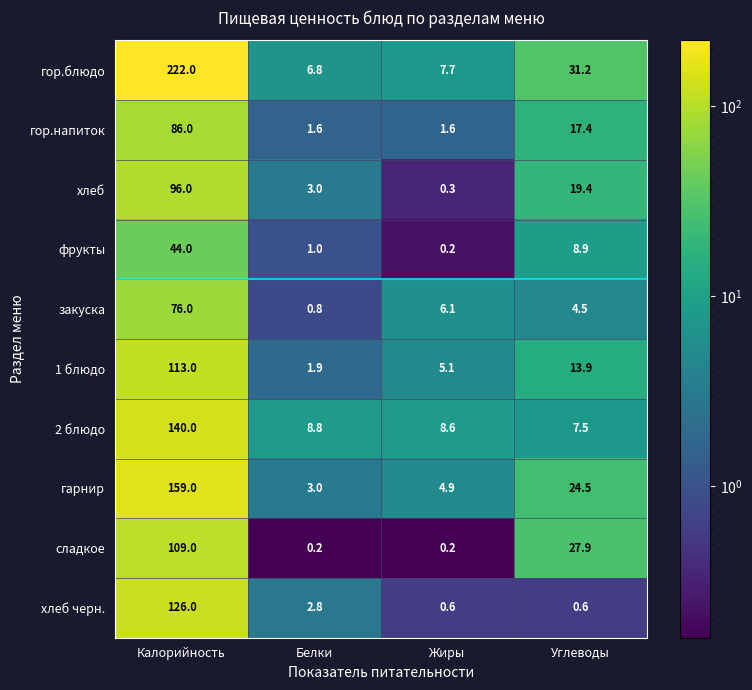

What is the sum of all хлеб черн. values?

130.0